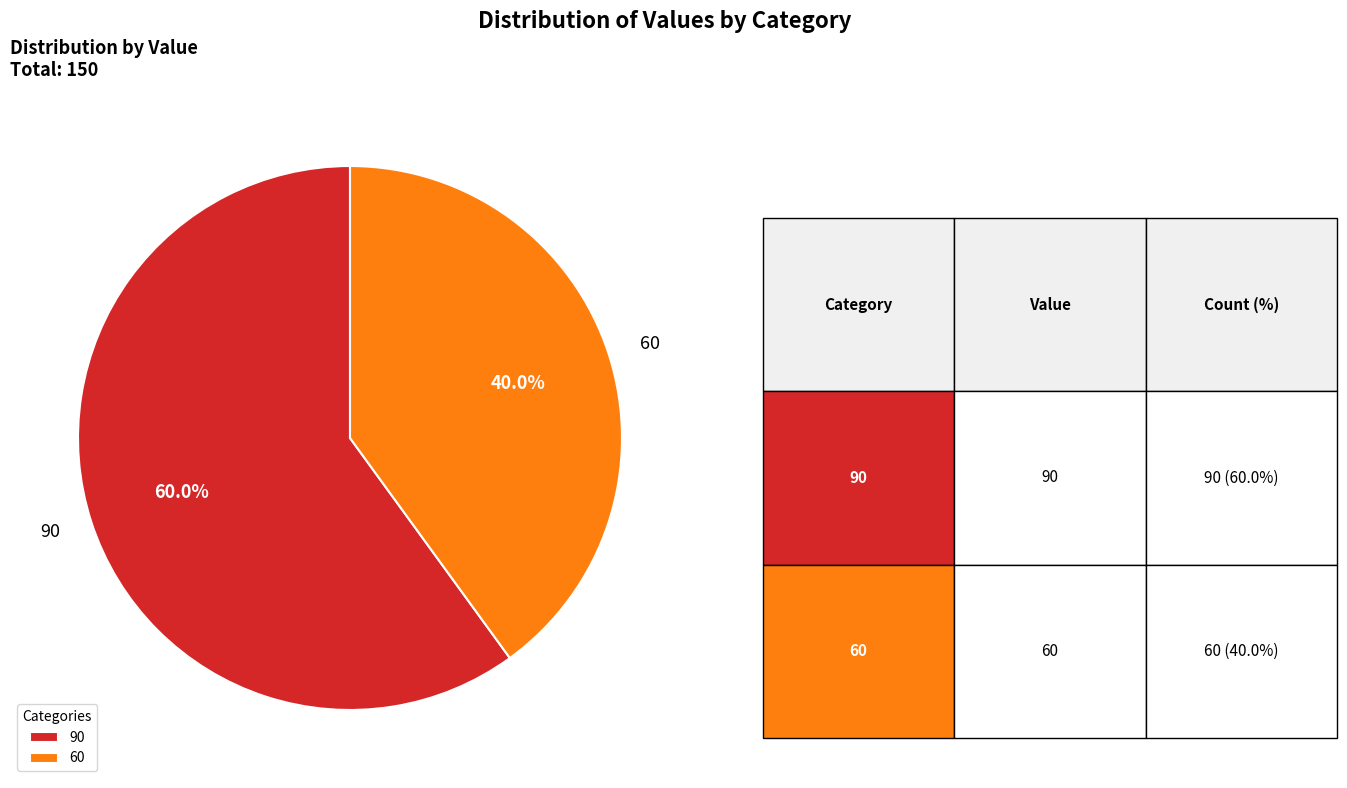

To the nearest percent, what is the difference between the largest and smallest slice percentages?

20%